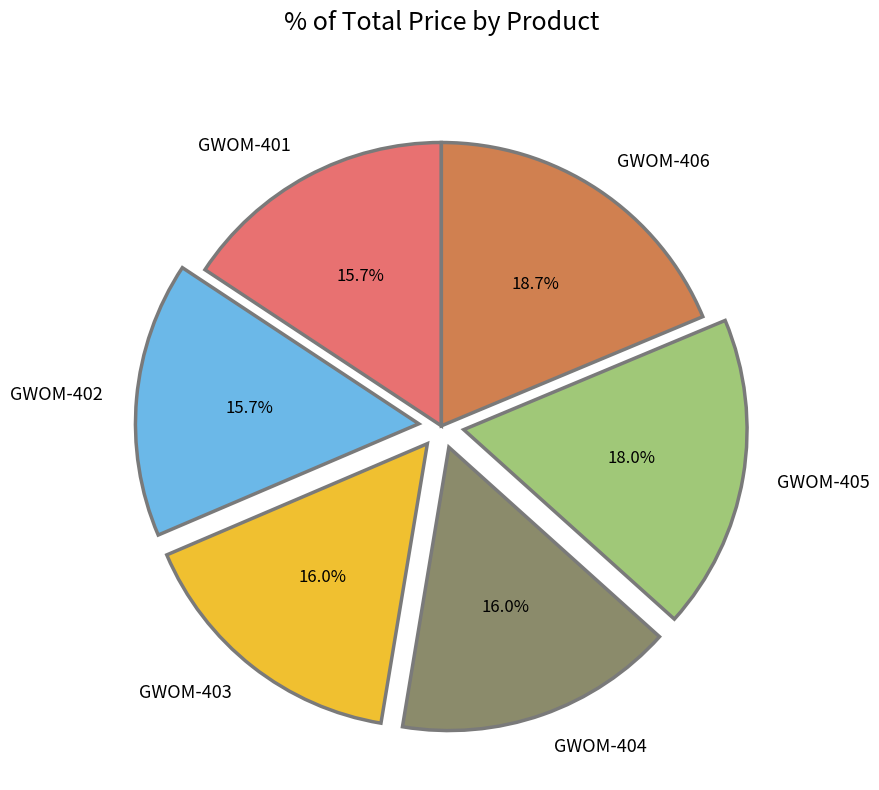

To the nearest percent, what portion does GWOM-405 represent?

18%